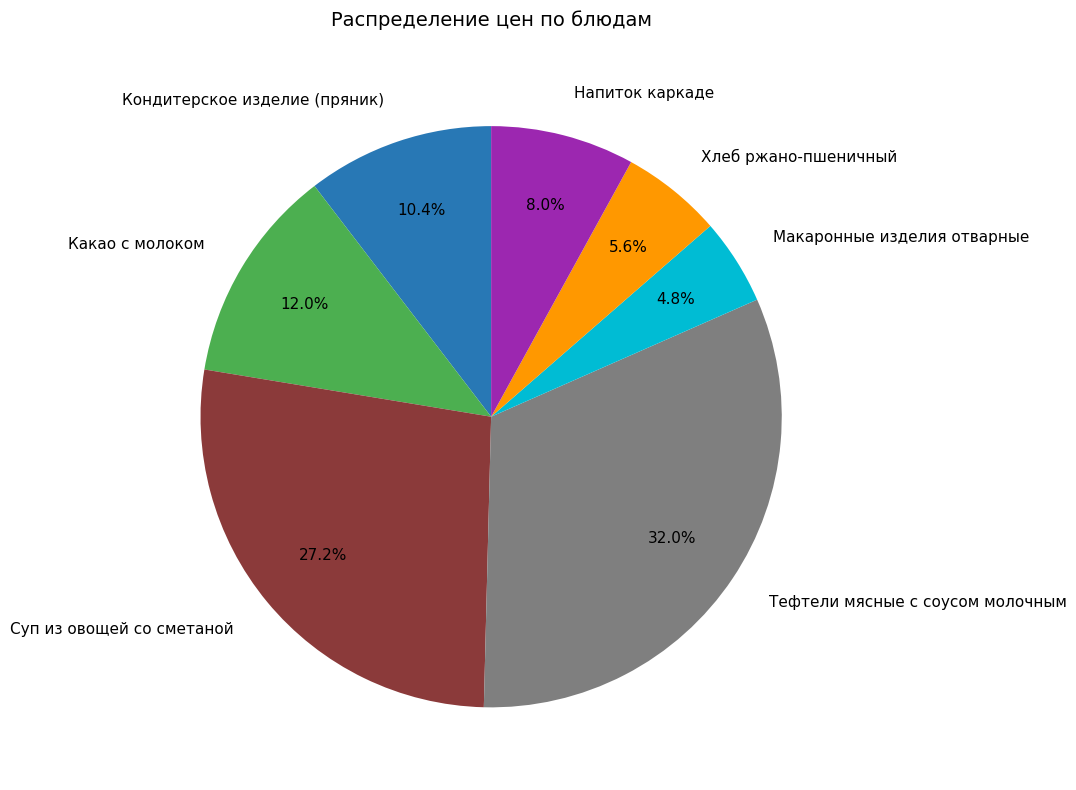

How many segments does this pie chart have?

7